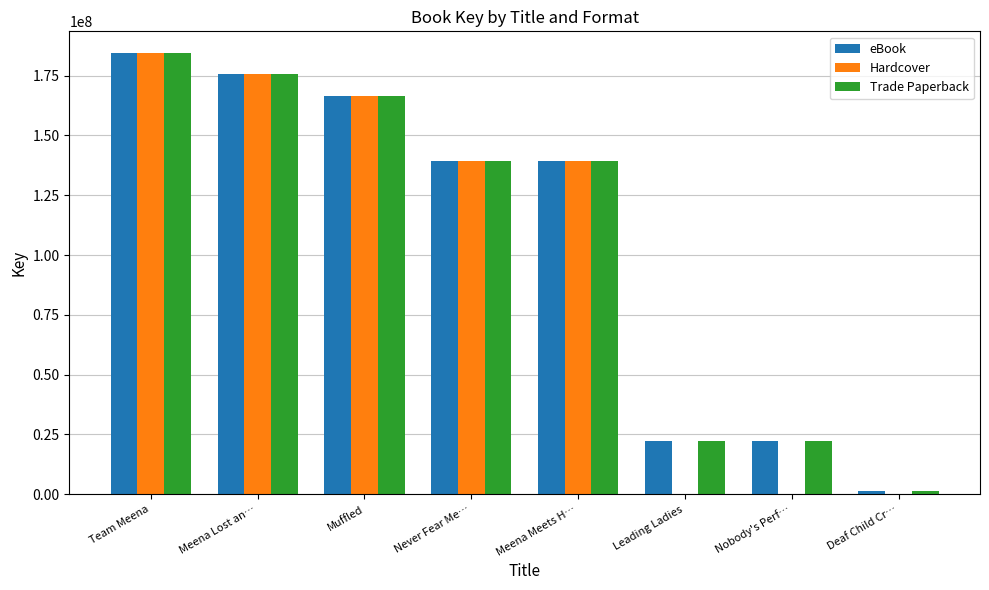

Is the value of eBook at Deaf Child Cr… greater than the value of Trade Paperback at Meena Lost an…?

No